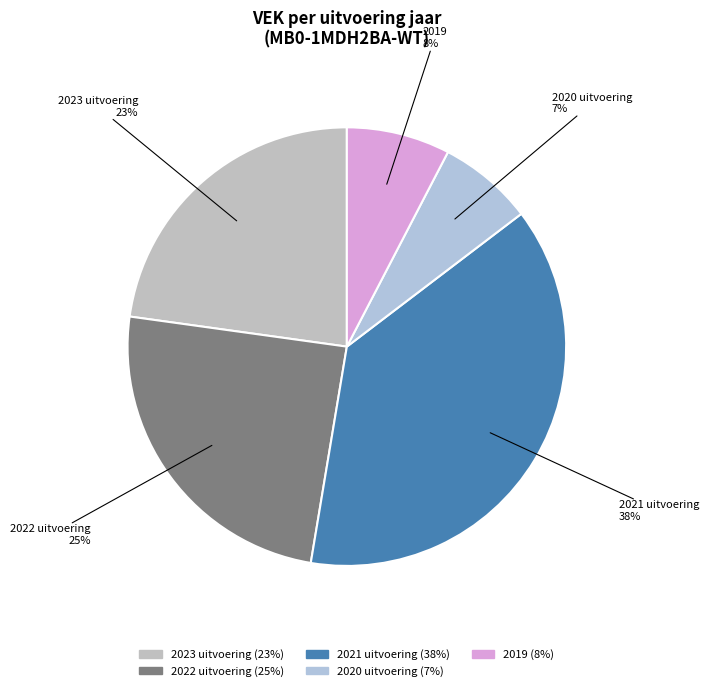

Does 2020 uitvoering represent more than half of the total?

No